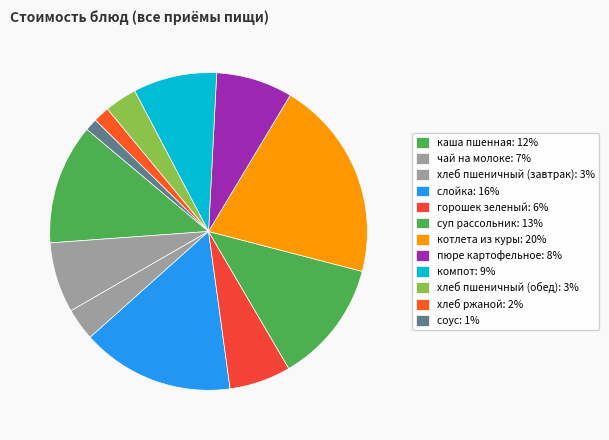

How many slices are in this pie chart?

12